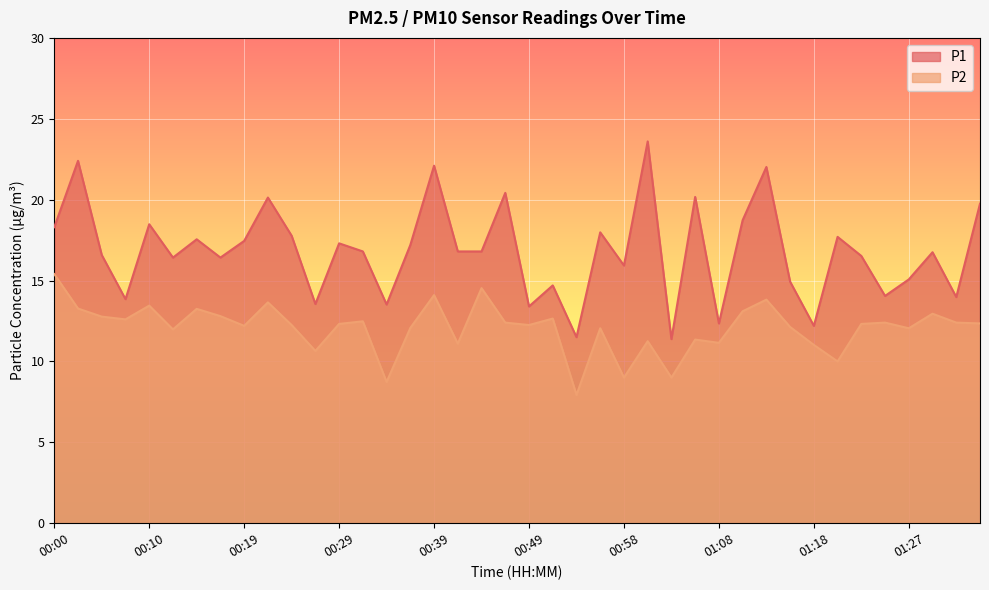

What is the maximum value shown in the chart?

23.6